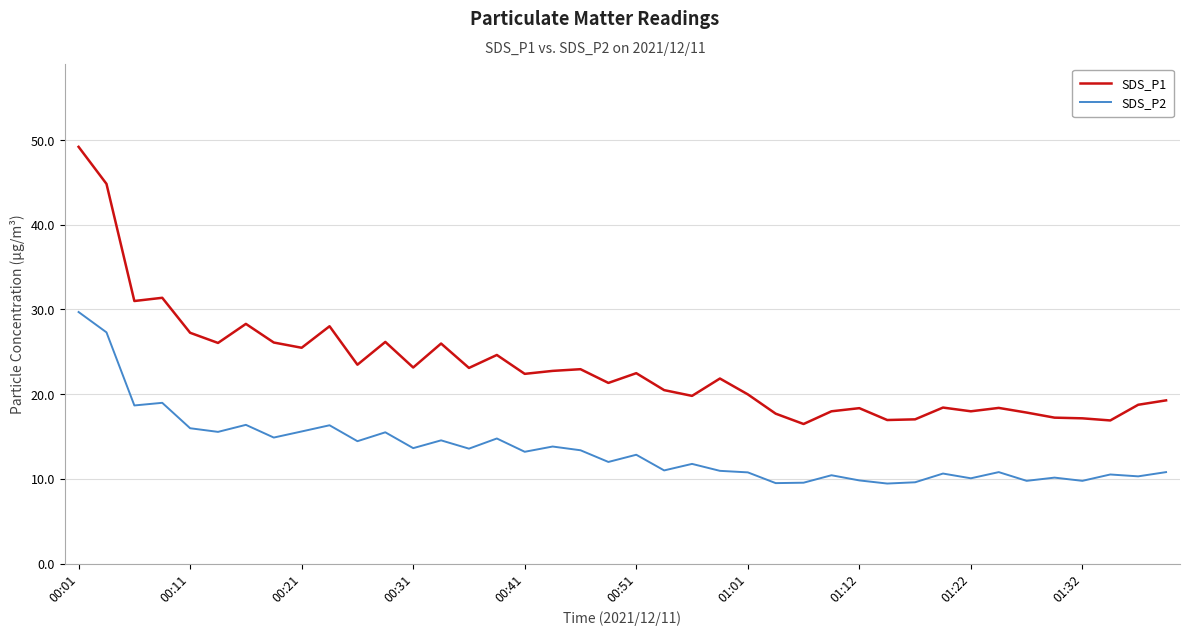

Does the chart have visible grid lines?

Yes